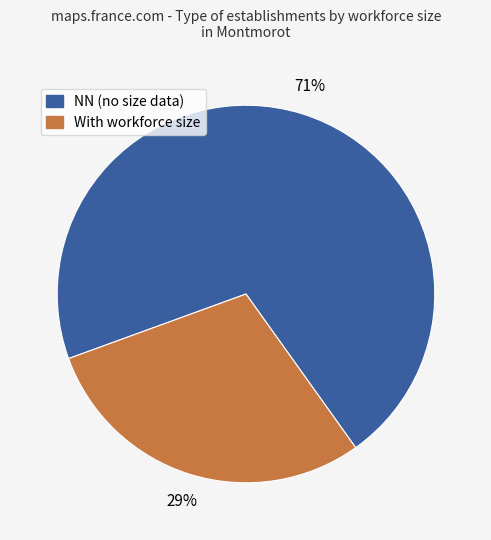

To the nearest percent, what is the average slice percentage?

50%